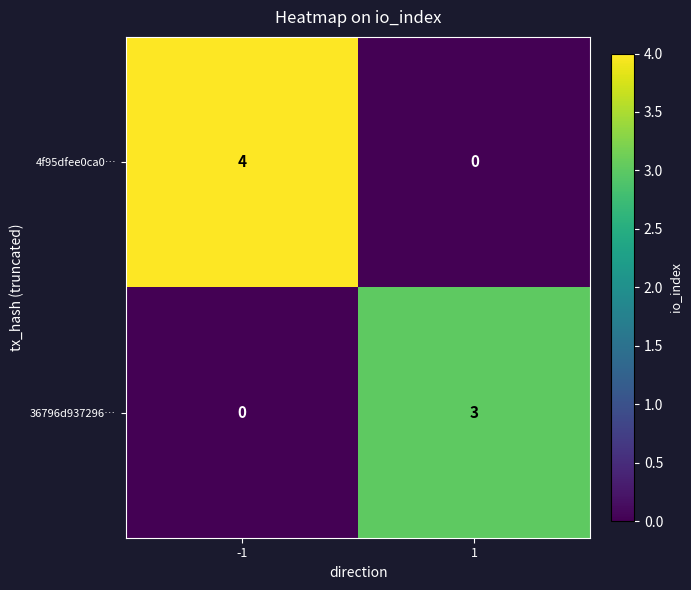

How many data points does each series have?

2